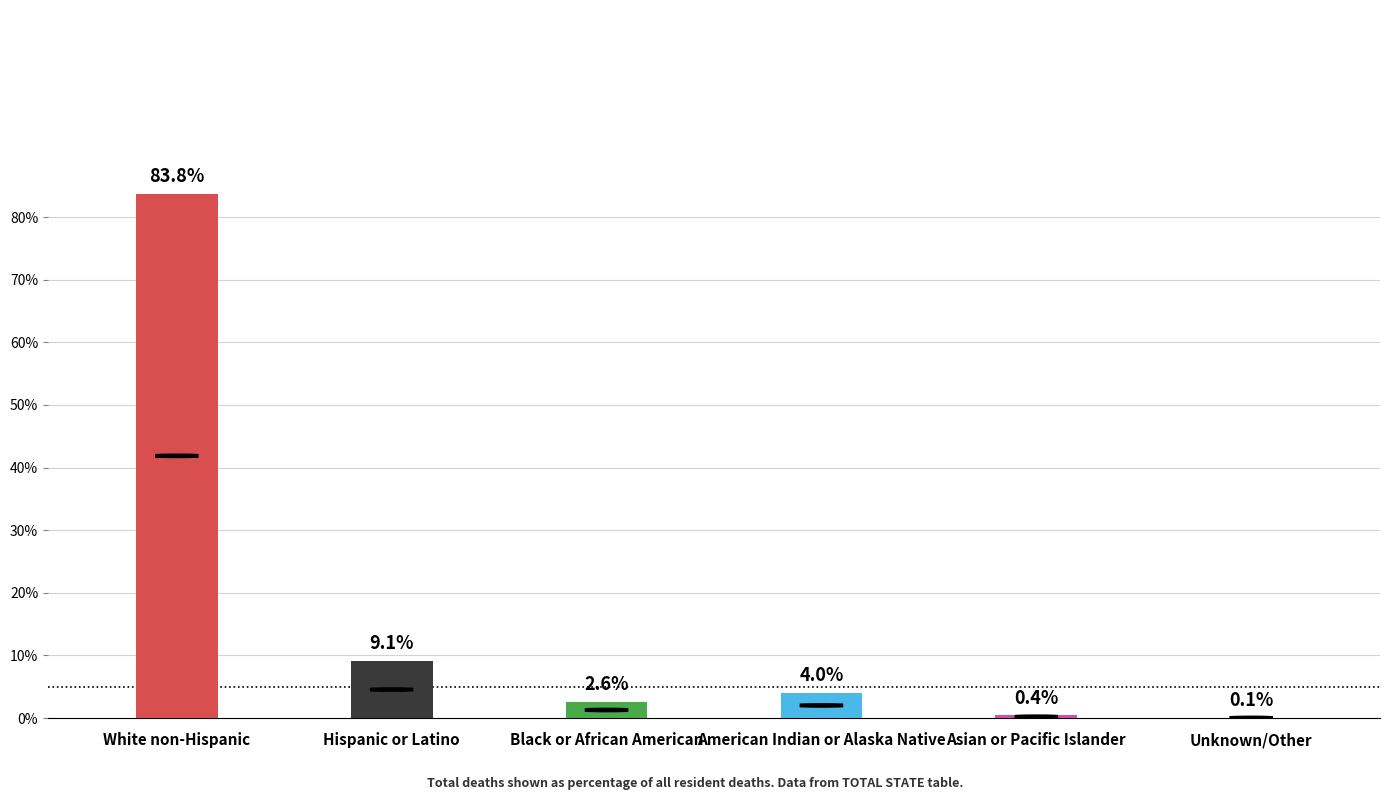

Does the chart contain stacked bars?

No